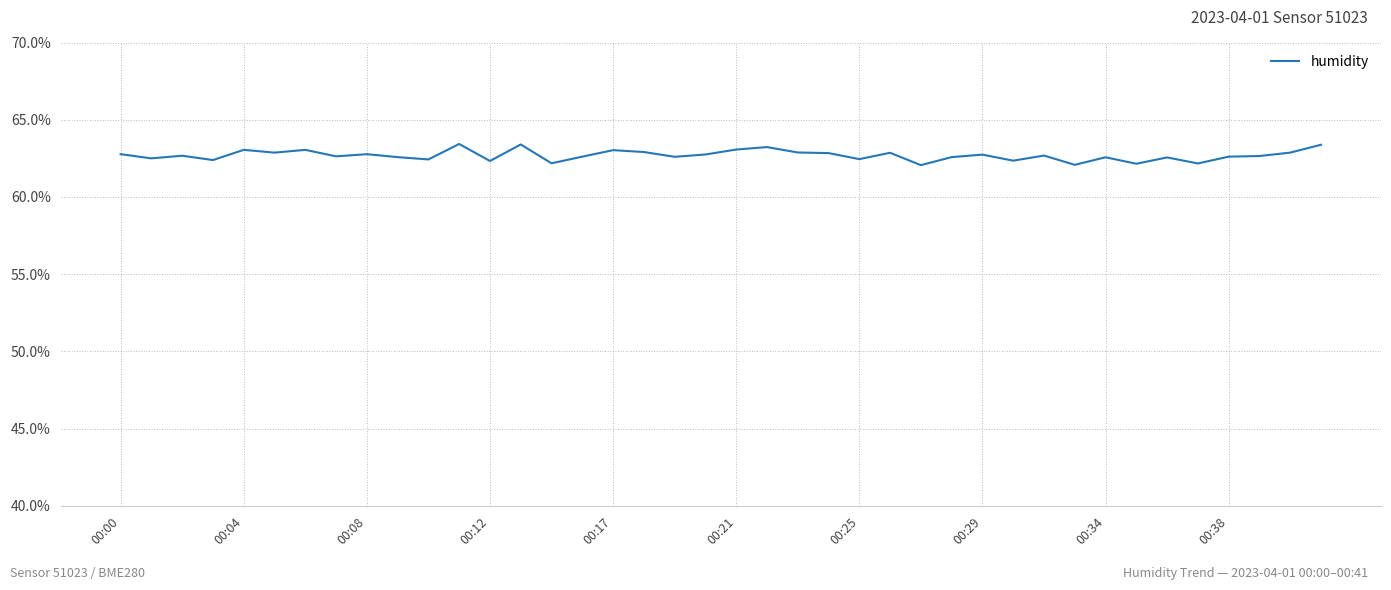

What is the difference between the maximum and minimum values?

1.4